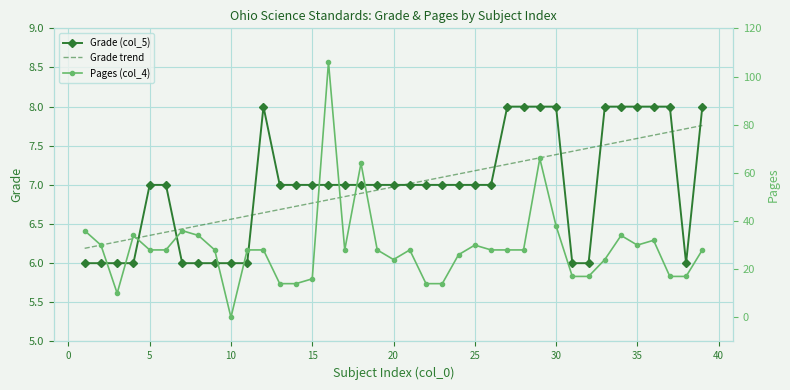

What is the difference between the maximum and minimum values in the Grade (col_5) series?

2.0